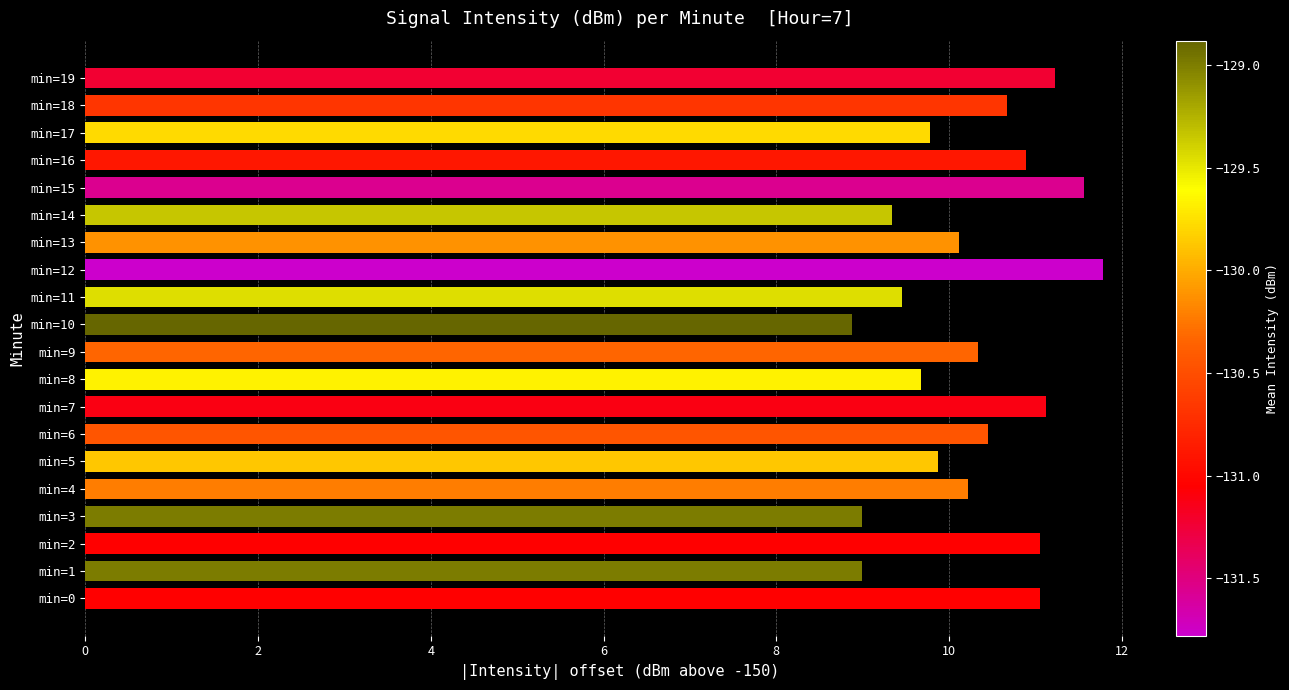

The chart shows a value of 9.3 at min=14. True or false?

True